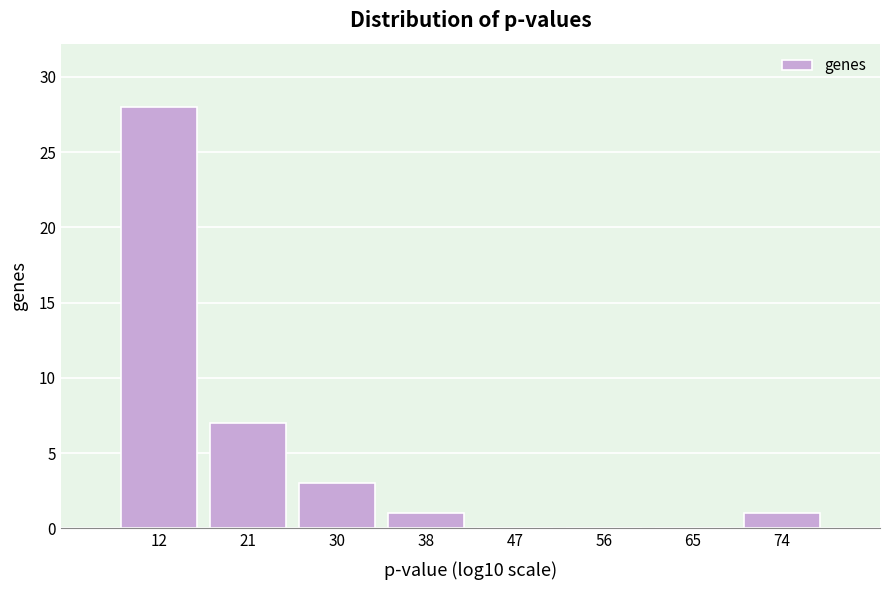

Reading left to right, transcribe this chart: for each bar, give the range it covers on the x-axis and its height. Neither the bar edges nor the heights are printed on the chart, so give them approximately, as read against the axes.

7 to 16: 28
16 to 25: 7
25 to 34: 3
34 to 43: 1
43 to 52: 0
52 to 61: 0
61 to 69: 0
69 to 78: 1